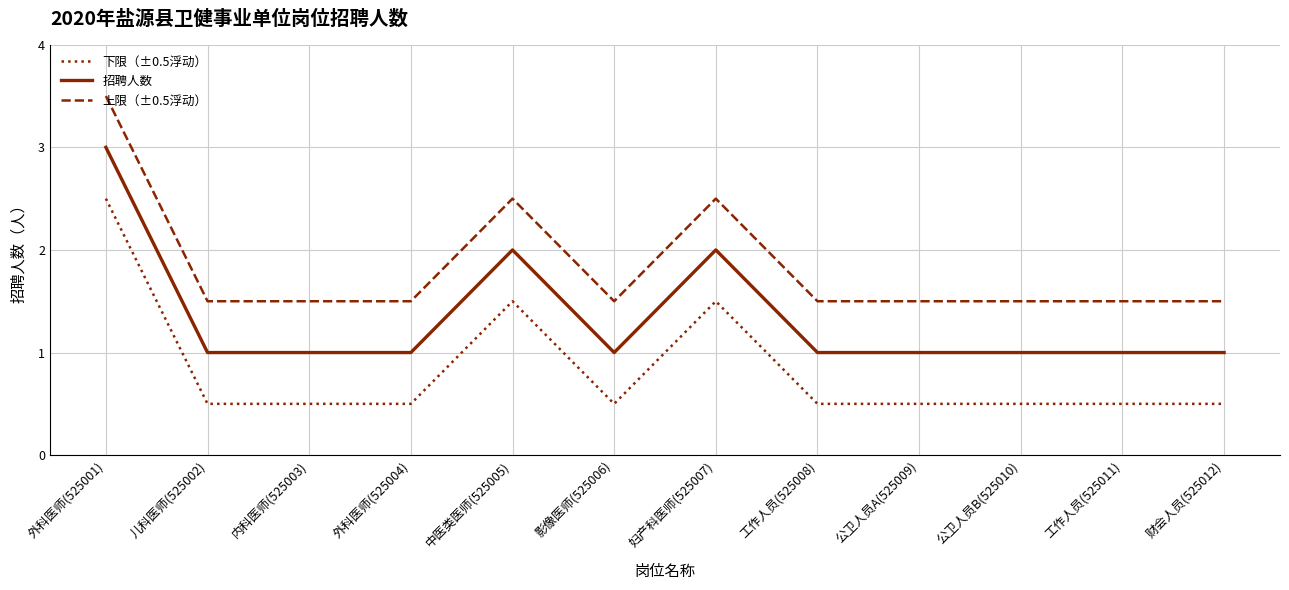

True or false: 下限（±0.5浮动） and 上限（±0.5浮动） intersect in this chart.

False